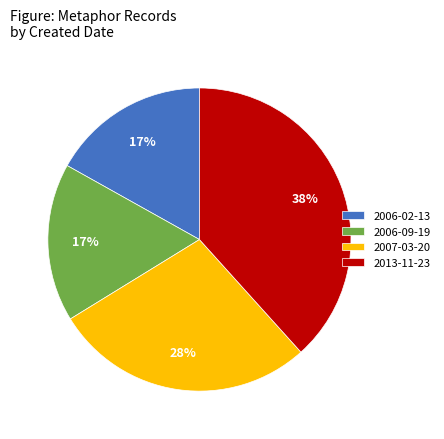

The 2007-03-20 slice represents 14% of the pie. True or false?

False